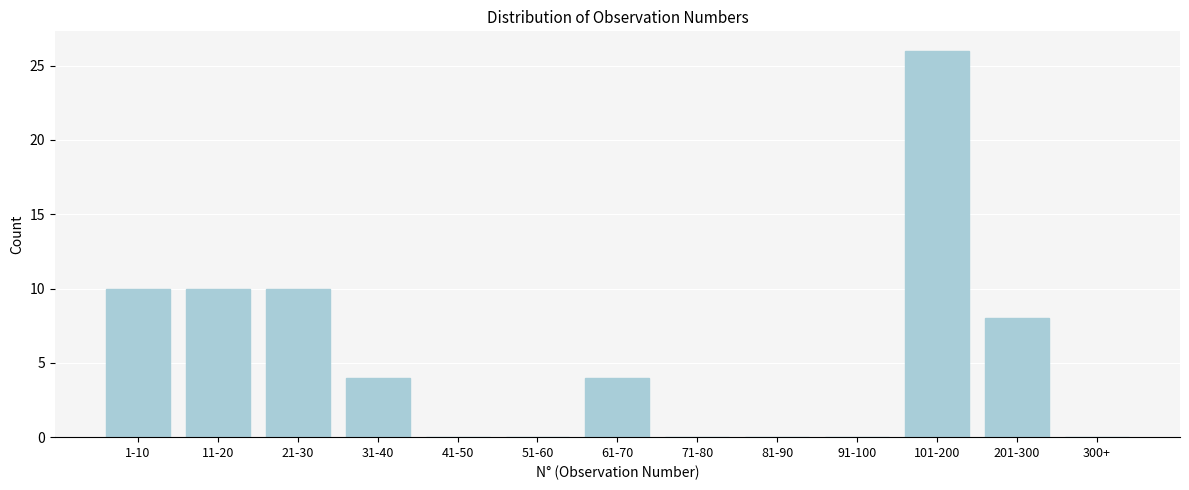

Reading left to right, extract all data points from this chart.

1-10=10	11-20=10	21-30=10	31-40=4	41-50=0	51-60=0	61-70=4	71-80=0	81-90=0	91-100=0	101-200=26	201-300=8	300+=0